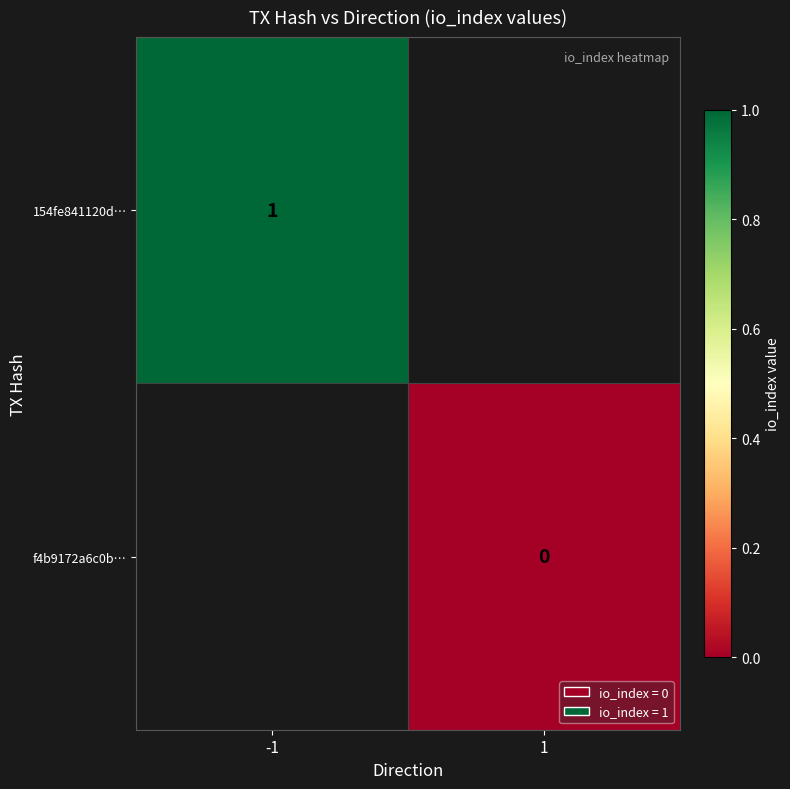

Is it true that 154fe841120d… equals 1 at -1?

True